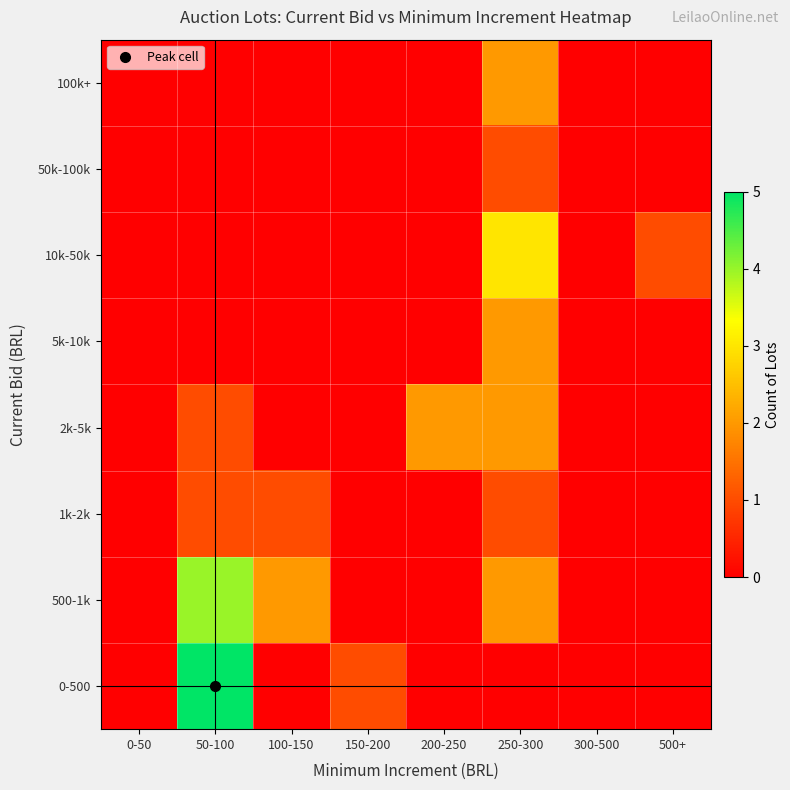

Reading left to right, what are all the values shown in this chart?

0-500: 0-50=0	50-100=5	100-150=0	150-200=1	200-250=0	250-300=0	300-500=0	500+=0
500-1k: 0-50=0	50-100=4	100-150=2	150-200=0	200-250=0	250-300=2	300-500=0	500+=0
1k-2k: 0-50=0	50-100=1	100-150=1	150-200=0	200-250=0	250-300=1	300-500=0	500+=0
2k-5k: 0-50=0	50-100=1	100-150=0	150-200=0	200-250=2	250-300=2	300-500=0	500+=0
5k-10k: 0-50=0	50-100=0	100-150=0	150-200=0	200-250=0	250-300=2	300-500=0	500+=0
10k-50k: 0-50=0	50-100=0	100-150=0	150-200=0	200-250=0	250-300=3	300-500=0	500+=1
50k-100k: 0-50=0	50-100=0	100-150=0	150-200=0	200-250=0	250-300=1	300-500=0	500+=0
100k+: 0-50=0	50-100=0	100-150=0	150-200=0	200-250=0	250-300=2	300-500=0	500+=0